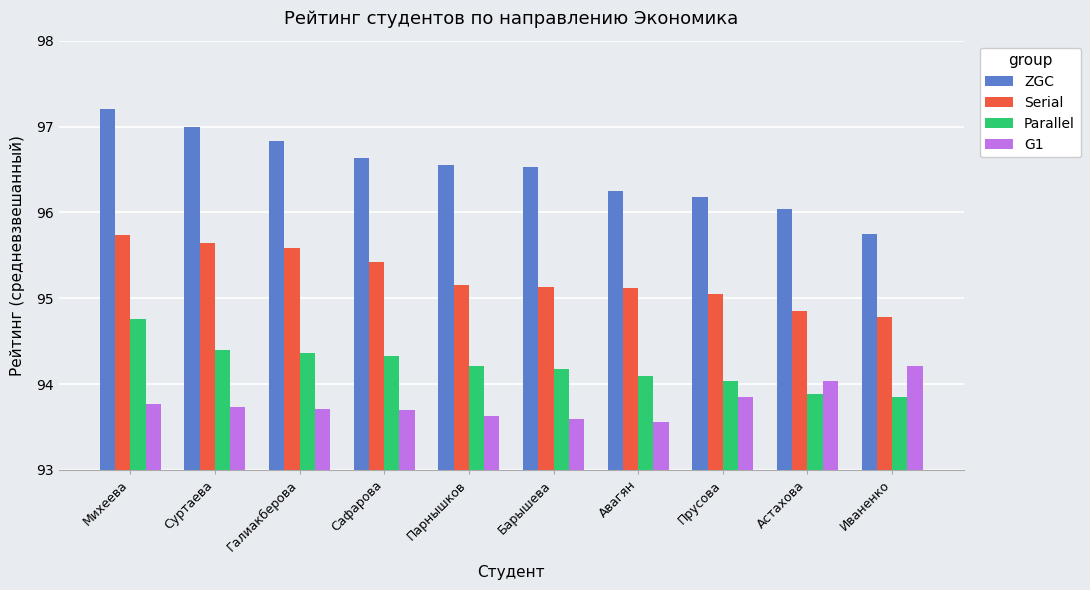

What is the greatest value displayed?

97.2